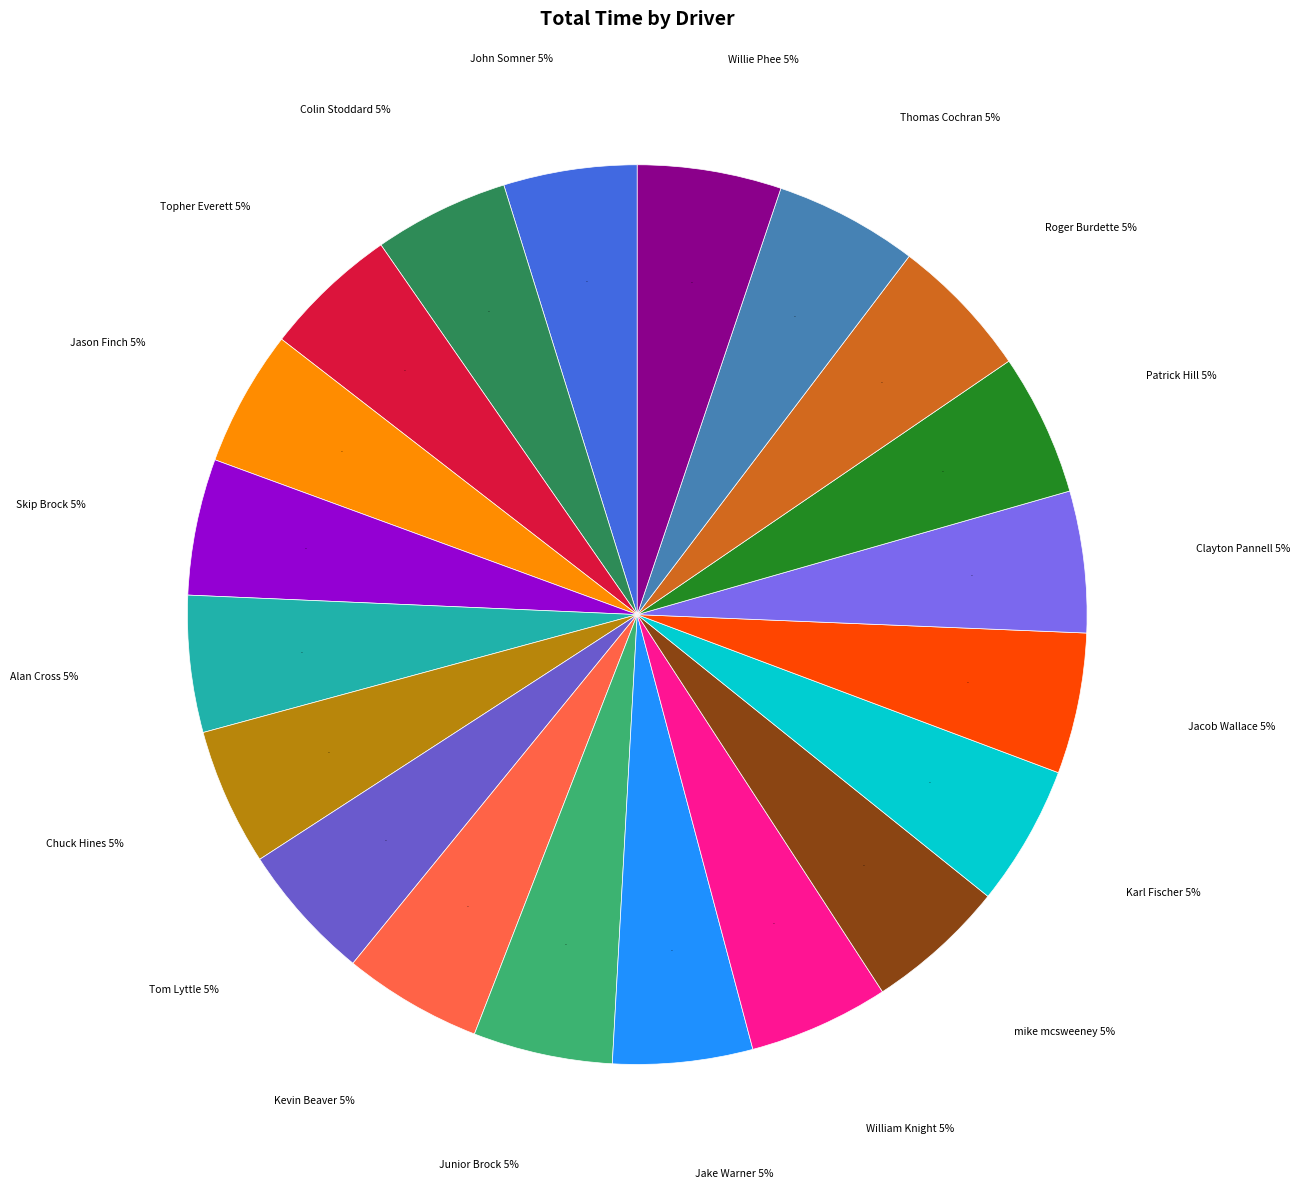

Rank the categories by value from lowest to highest.

John Somner, Colin Stoddard, Topher Everett, Jason Finch, Skip Brock, Alan Cross, Chuck Hines, Tom Lyttle, Kevin Beaver, Junior Brock, Jake Warner, William Knight, mike mcsweeney, Karl Fischer, Jacob Wallace, Clayton Pannell, Patrick Hill, Roger Burdette, Thomas Cochran, Willie Phee